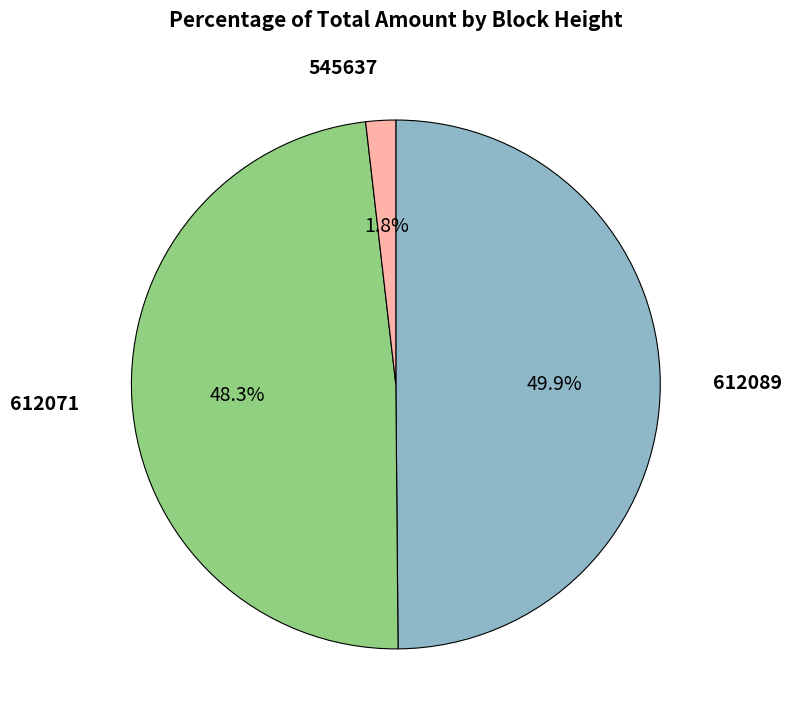

Is there a majority slice in this chart?

No